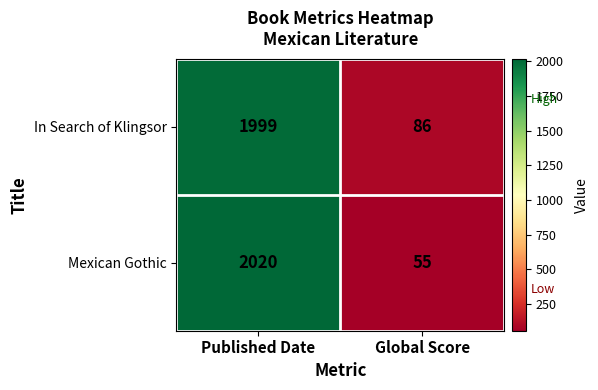

Rank the series by their average value, from highest to lowest.

In Search of Klingsor, Mexican Gothic